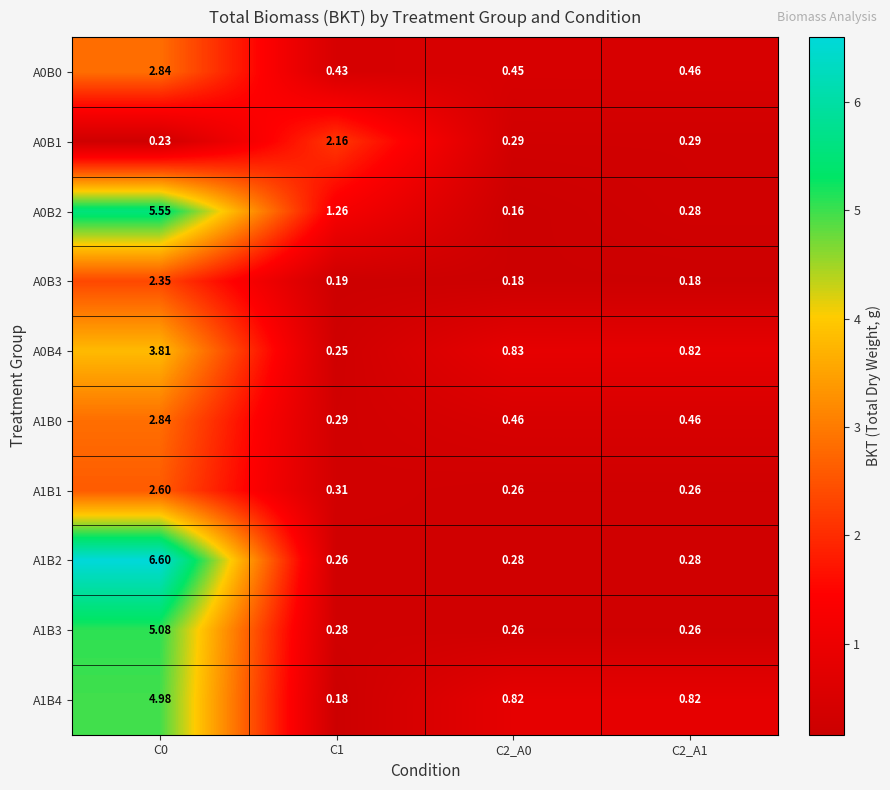

What is the maximum value shown in the chart?

6.6